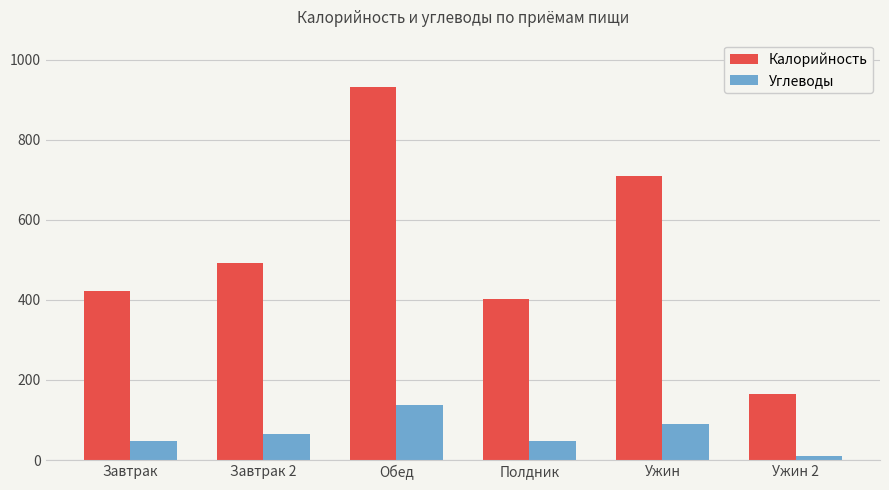

True or false: Углеводы has a value of 189 at Обед.

False